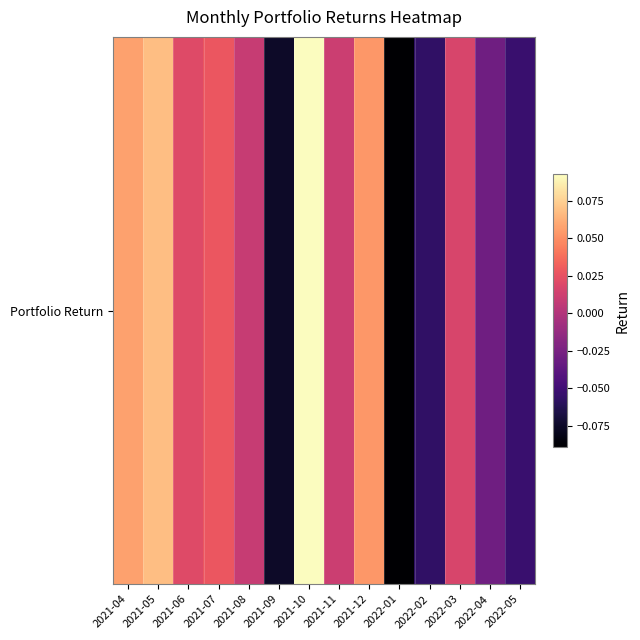

Which label corresponds to the smallest value in the chart?

2022-01